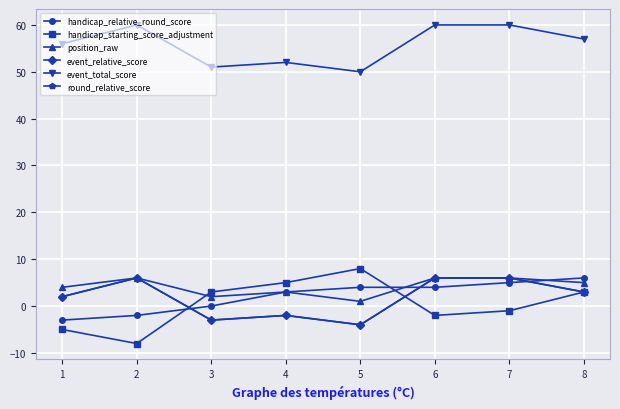

Does the chart have visible grid lines?

Yes